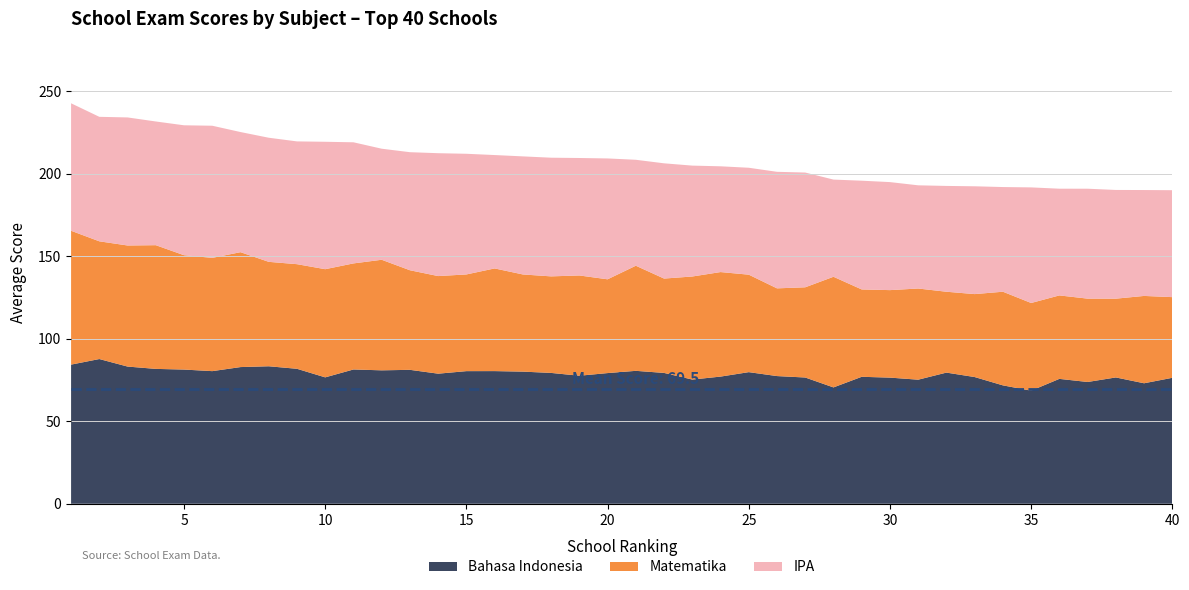

Reading right to left, extract all data points from this chart.

Bahasa Indonesia: 40=76.3	39=73.0	38=76.5	37=73.8	36=75.7	35=68.5	34=71.7	33=76.8	32=79.5	31=75.2	30=76.4	29=76.9	28=70.5	27=76.5	26=77.4	25=79.8	24=77.0	23=75.3	22=79.3	21=80.5	20=79.2	19=77.6	18=79.3	17=80.1	16=80.4	15=80.4	14=78.8	13=81.2	12=80.8	11=81.4	10=76.6	9=81.8	8=83.3	7=82.8	6=80.4	5=81.3	4=81.7	3=83.1	2=87.7	1=84.3
Matematika: 40=48.9	39=52.9	38=47.7	37=50.5	36=50.6	35=53.1	34=56.7	33=50.3	32=49.0	31=55.2	30=53.0	29=52.9	28=67.0	27=54.7	26=53.1	25=59.1	24=63.3	23=62.4	22=57.2	21=63.7	20=56.8	19=60.8	18=58.5	17=58.9	16=62.2	15=58.6	14=59.1	13=60.3	12=67.0	11=64.3	10=65.5	9=63.4	8=63.3	7=69.6	6=68.6	5=69.3	4=75.0	3=73.4	2=71.3	1=81.1
IPA: 40=64.8	39=64.2	38=65.9	37=66.6	36=64.7	35=70.0	34=63.4	33=65.3	32=64.1	31=62.5	30=65.5	29=65.9	28=58.9	27=69.5	26=70.6	25=64.8	24=64.1	23=67.2	22=69.8	21=64.2	20=73.2	19=71.2	18=71.9	17=71.5	16=68.7	15=73.1	14=74.5	13=71.5	12=67.3	11=73.4	10=77.2	9=74.4	8=75.2	7=72.8	6=80.1	5=78.7	4=75.0	3=77.6	2=75.4	1=77.2